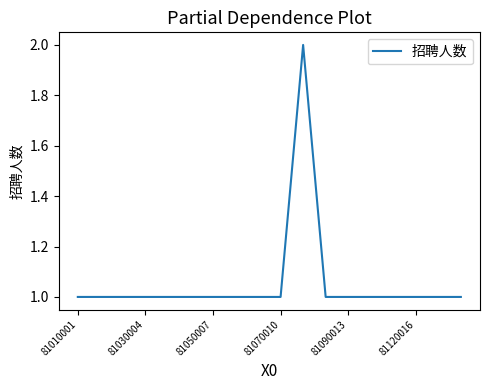

Reading left to right, extract all data points from this chart.

1	1	1	1	1	1	1	1	1	1	2	1	1	1	1	1	1	1